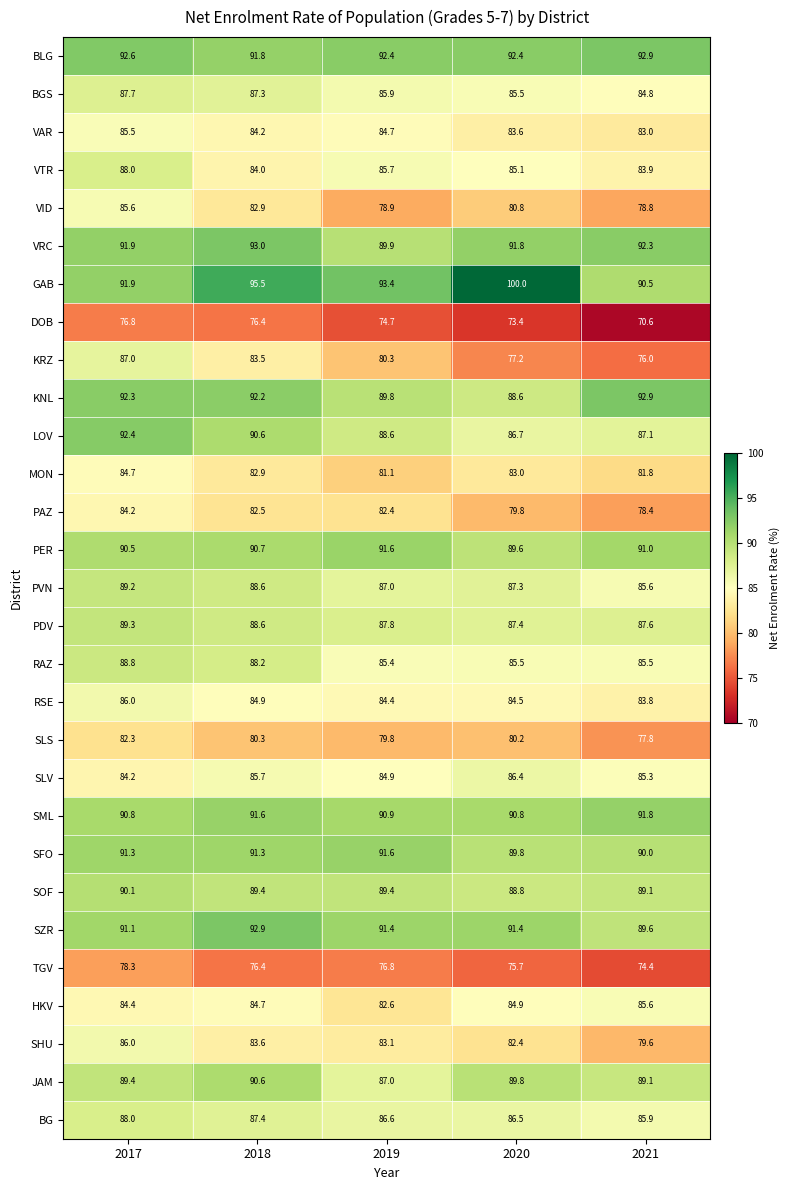

What is the average value of the SZR series?

91.3